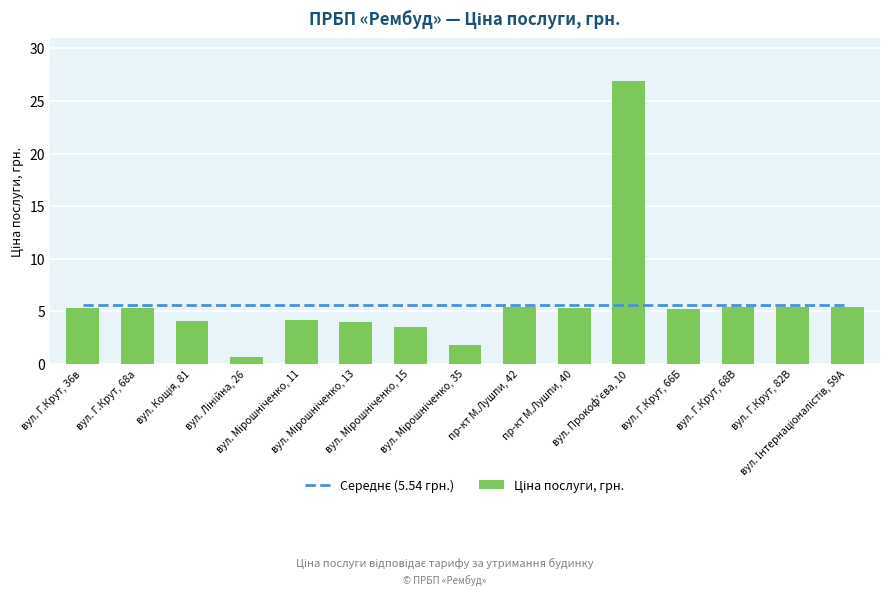

Reading left to right, list all the values displayed in this chart.

Середнє (5.54 грн.): 5.5	5.5	5.5	5.5	5.5	5.5	5.5	5.5	5.5	5.5	5.5	5.5	5.5	5.5	5.5
Ціна послуги, грн.: 5.3	5.3	4.1	0.6	4.2	4.0	3.5	1.8	5.4	5.3	26.9	5.2	5.4	5.4	5.4